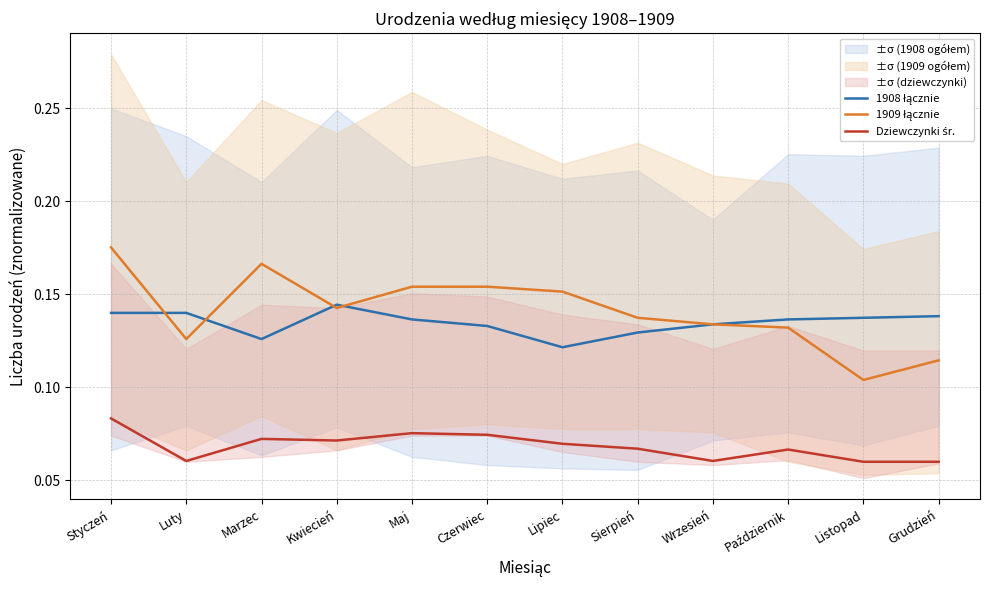

True or false: 1909 łącznie has more than 2 interior local peaks.

False